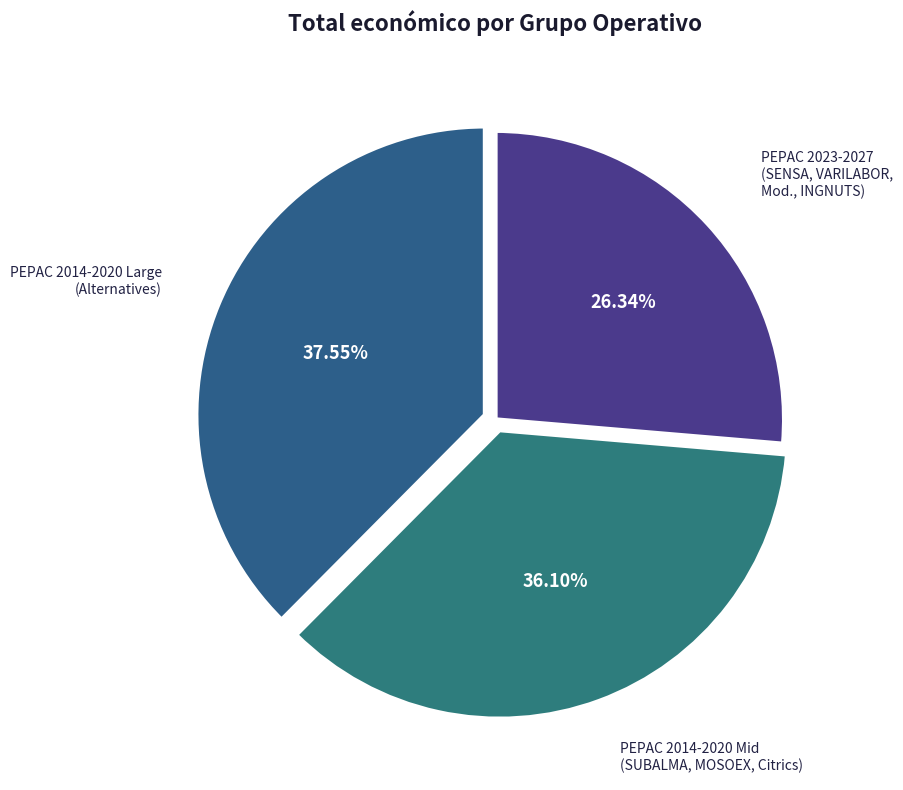

Does any single category account for the majority?

No